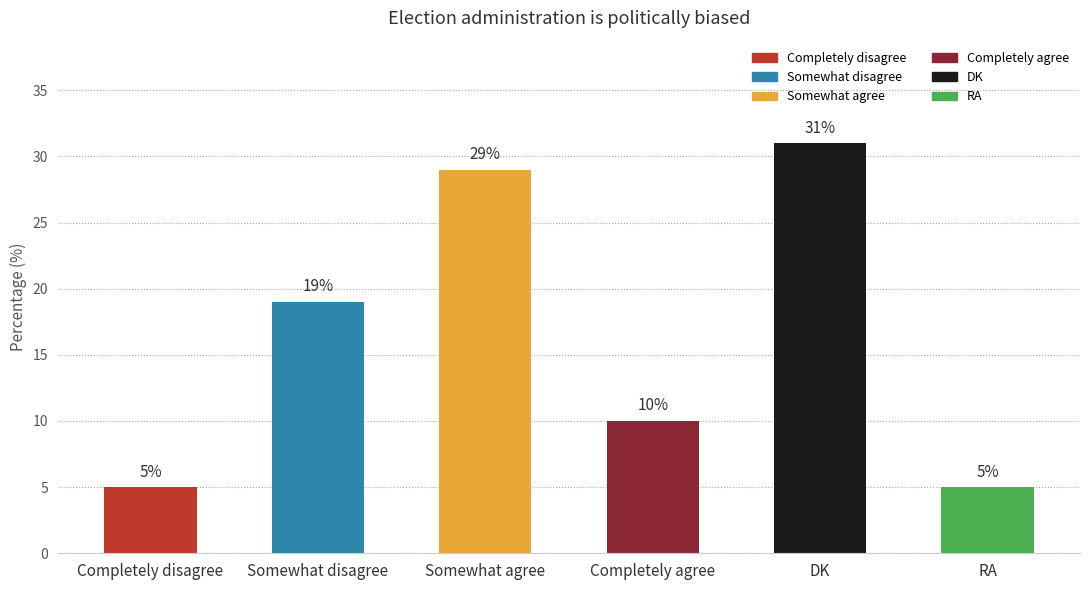

Reading left to right, list all the values displayed in this chart.

Completely disagree=5	Somewhat disagree=19	Somewhat agree=29	Completely agree=10	DK=31	RA=5